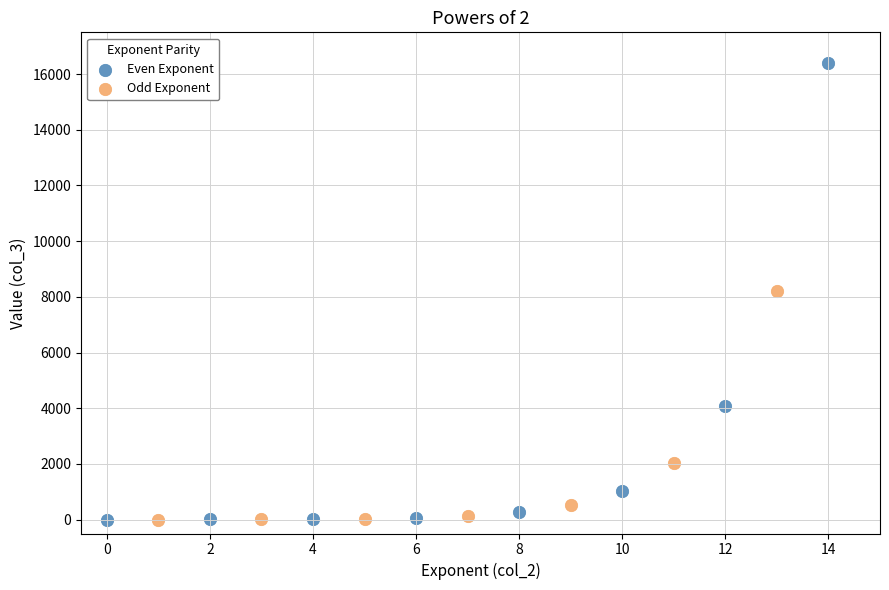

Which series reaches the maximum Y coordinate?

Even Exponent